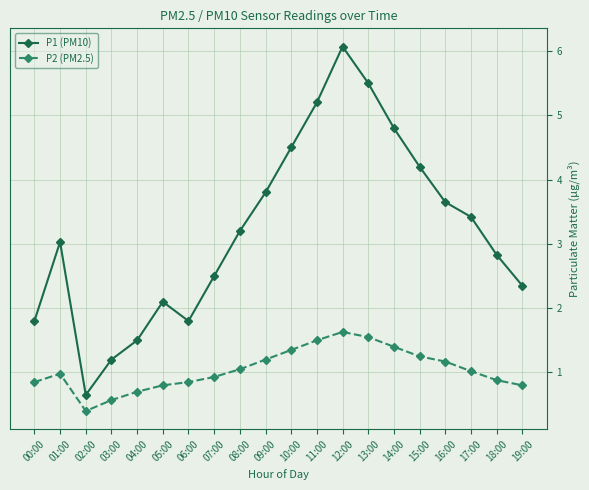

What is the sum of the P1 (PM10) values at 11:00 and 01:00?

8.2